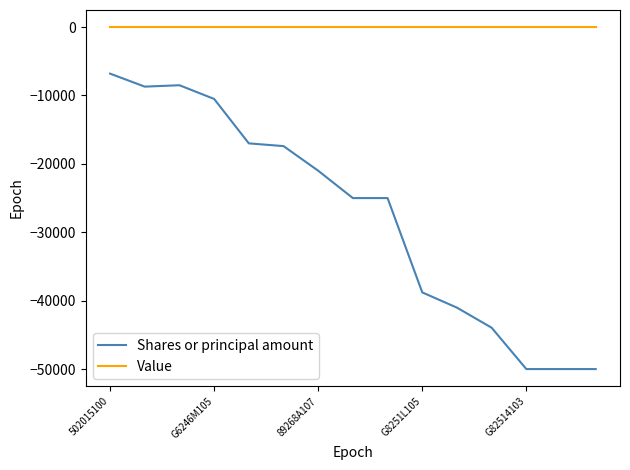

Which series has the largest total across all categories?

Value